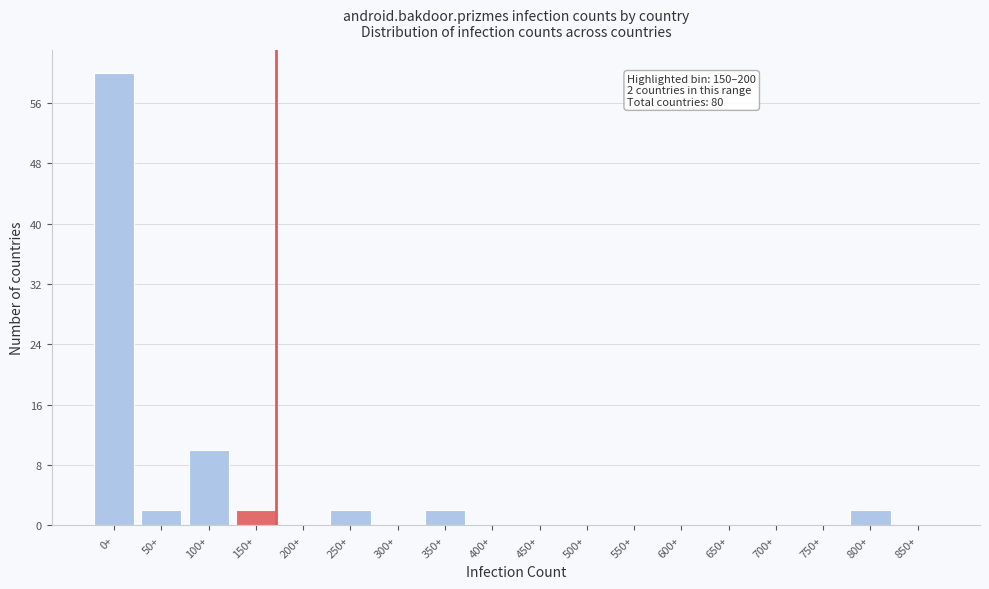

Reading left to right, extract all data points from this chart.

0+=60	50+=2	100+=10	150+=2	200+=0	250+=2	300+=0	350+=2	400+=0	450+=0	500+=0	550+=0	600+=0	650+=0	700+=0	750+=0	800+=2	850+=0